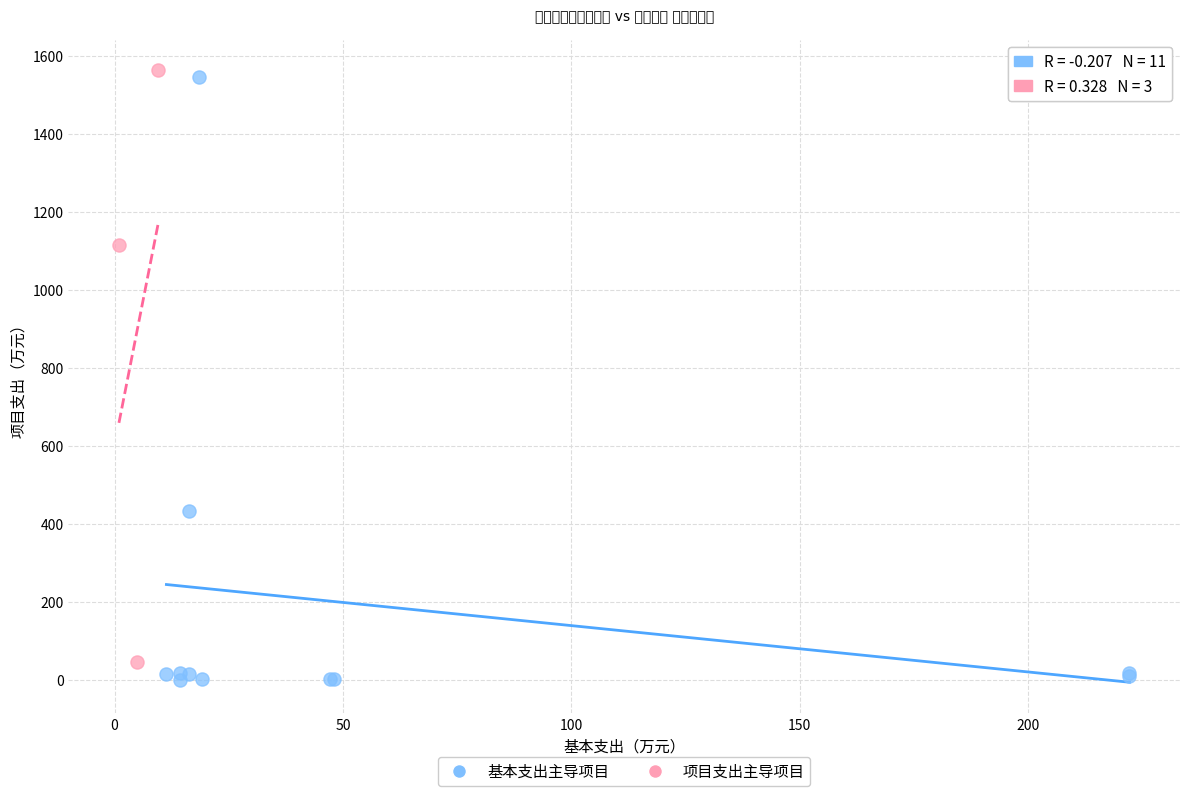

What are all the series names shown in the legend?

基本支出主导项目, 项目支出主导项目